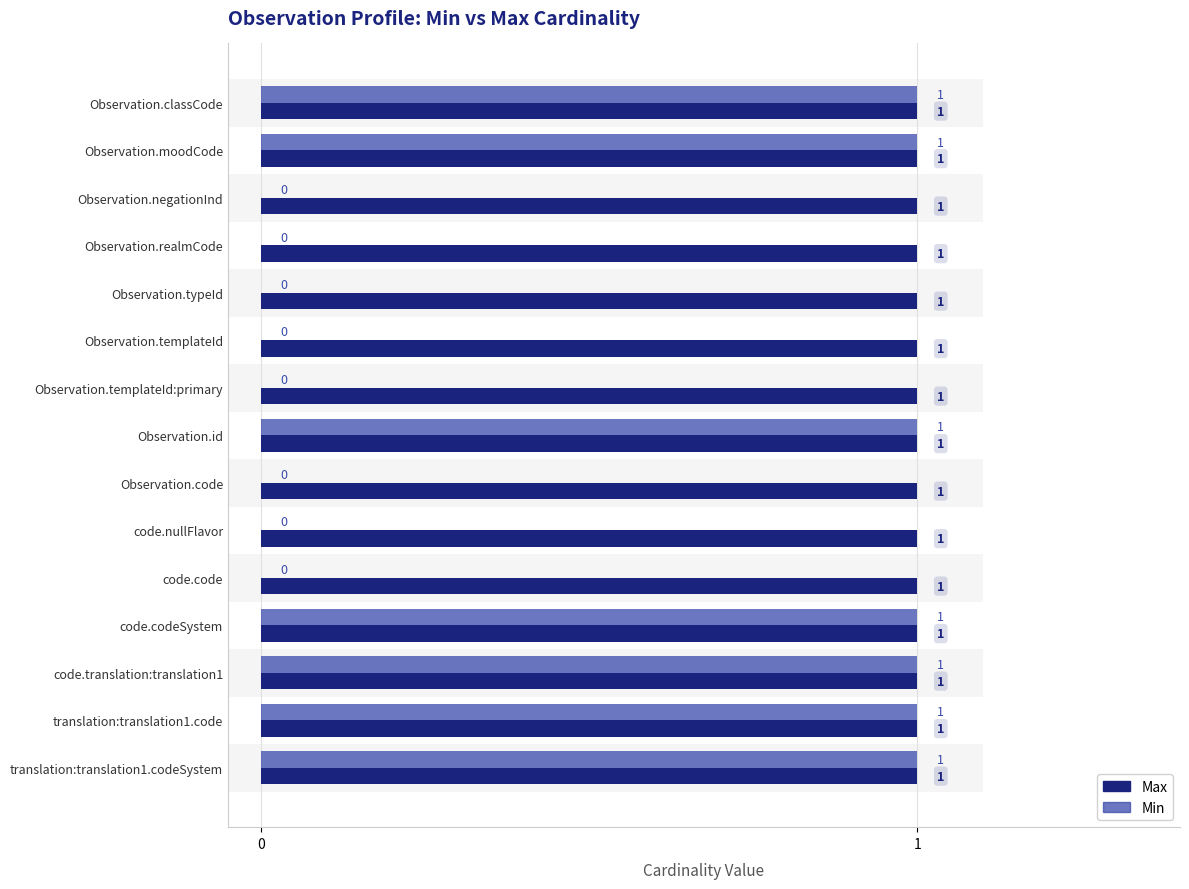

How many bars are there in each group?

2